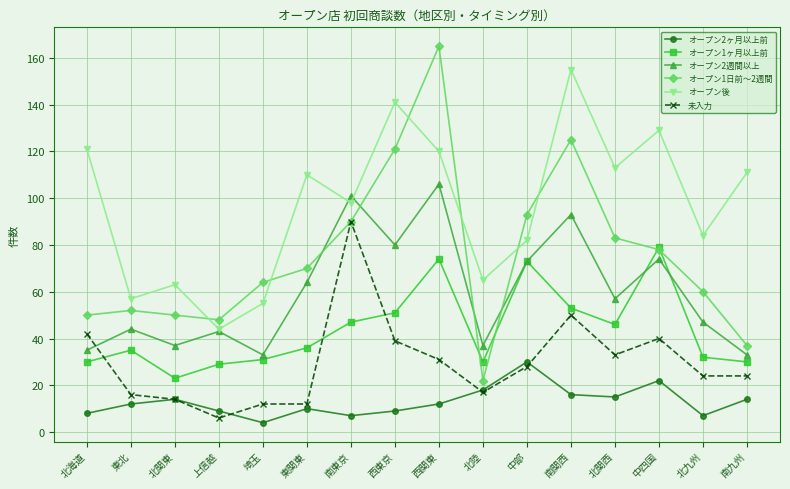

What is the value of the オープン1日前〜2週間 point at the 10th from the left?

22